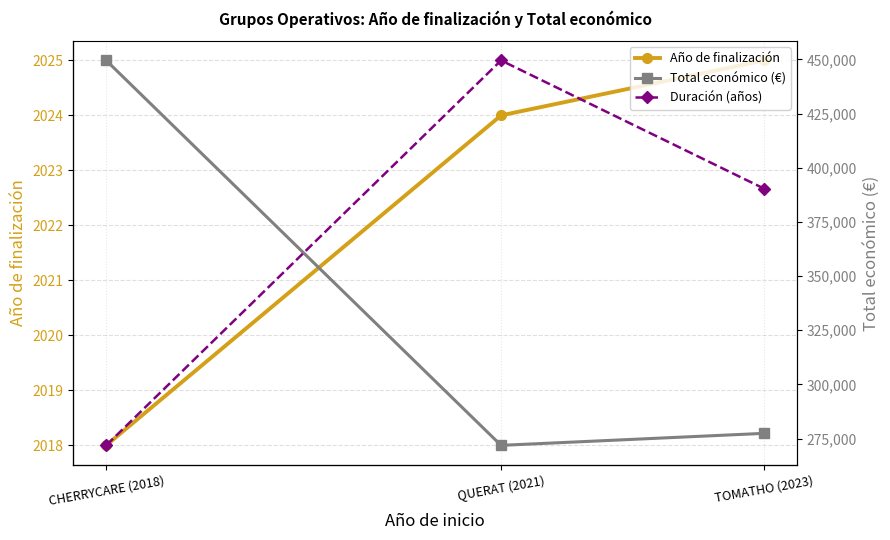

What value does the Duración (años) series have at TOMATHO (2023)?

2